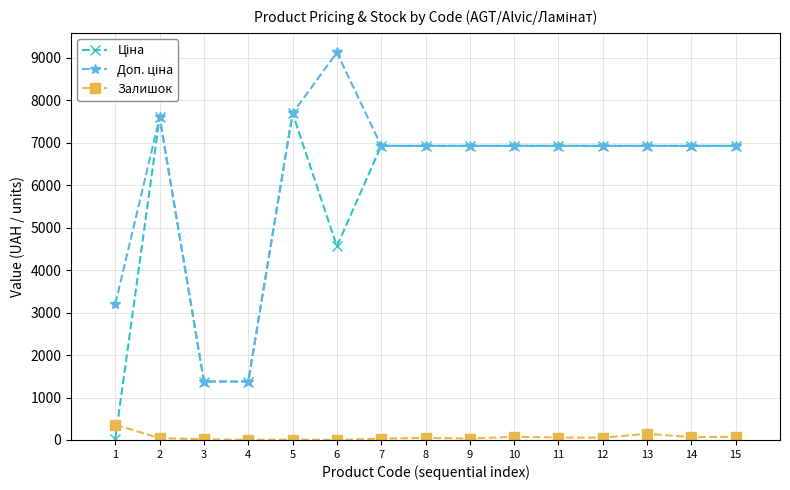

What is the difference between the highest and lowest values at 6?

9123.7